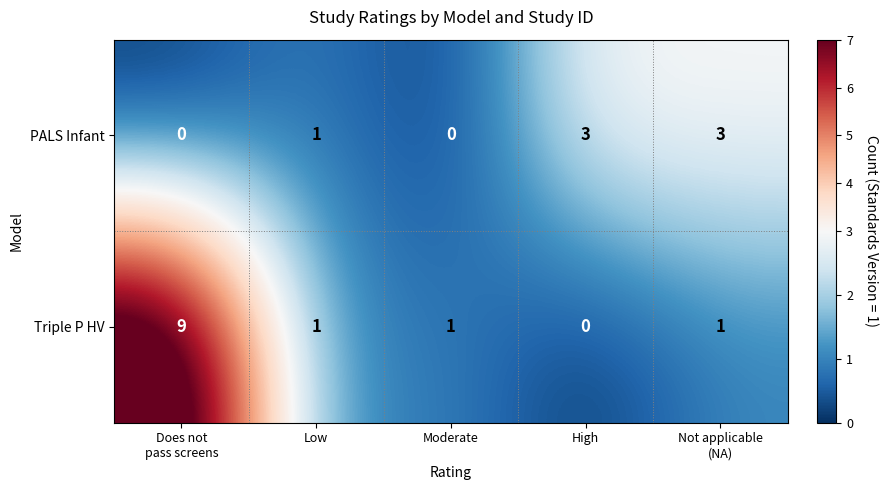

How many data points in PALS Infant are less than 1?

2